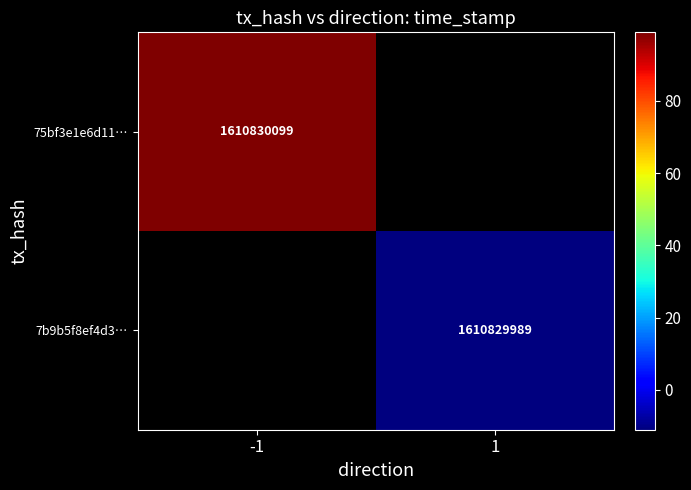

What value does the 7b9b5f8ef4d3ea659517c4e5b656d55af735921 series have at time_stamp, to the nearest 100?

1610830000